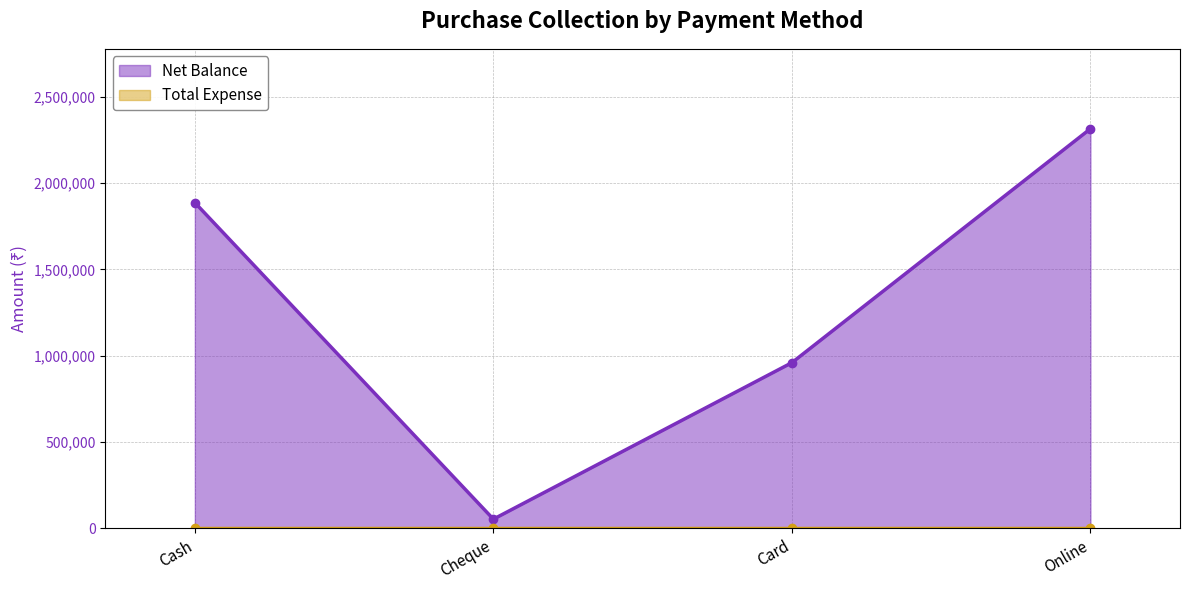

Approximately how many times larger is the value at Card compared to Online?

0.4